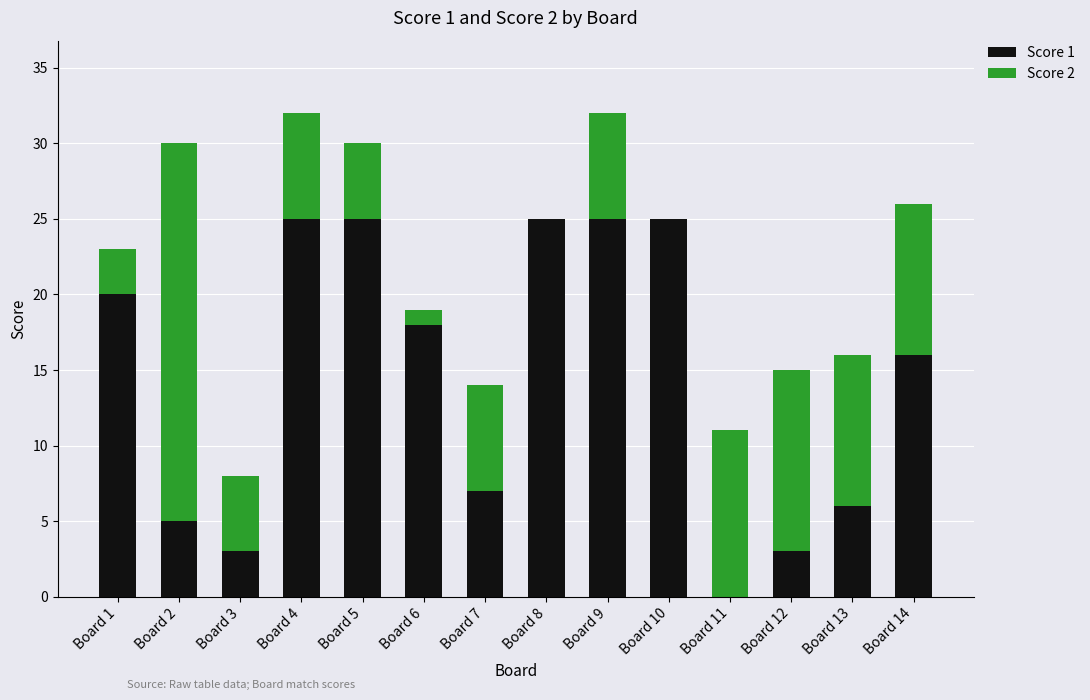

What is the total value across all series at Board 9?

32